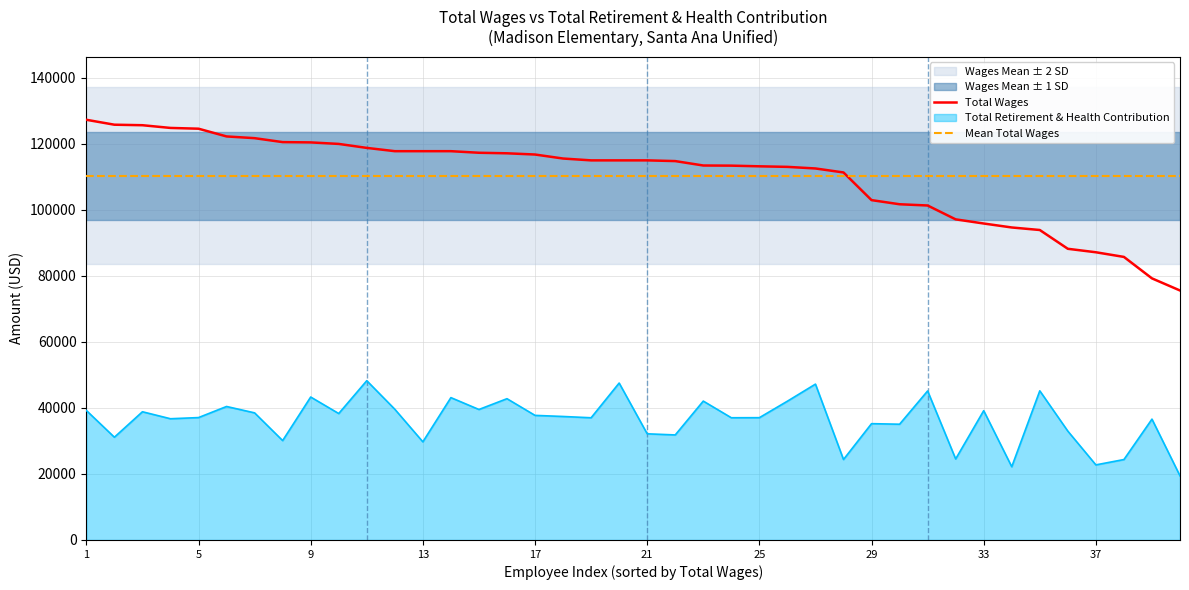

How many values in the Total Wages series are below 114965?

19